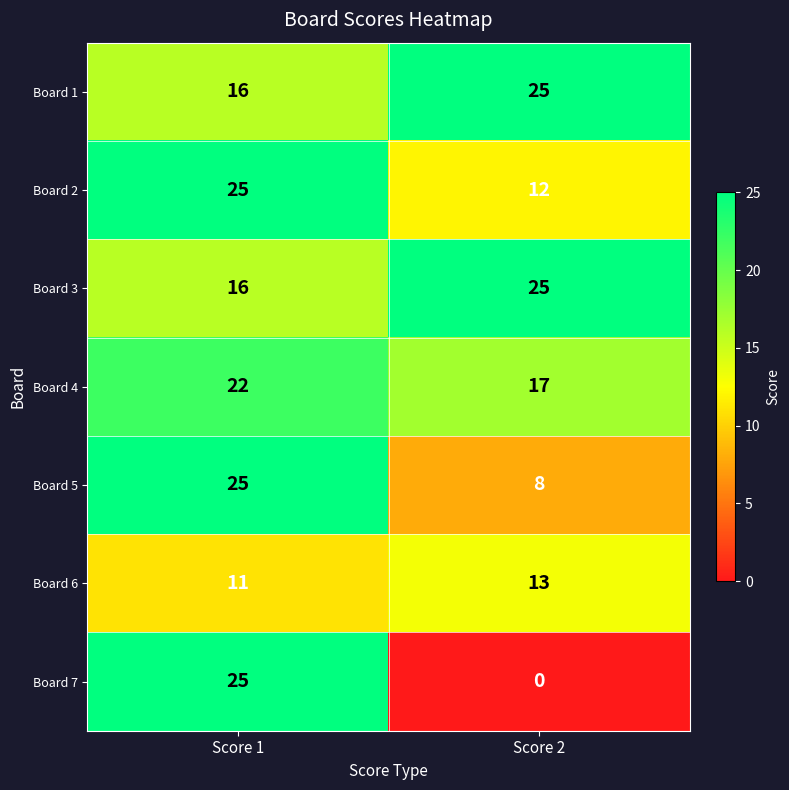

What is the greatest value displayed?

25